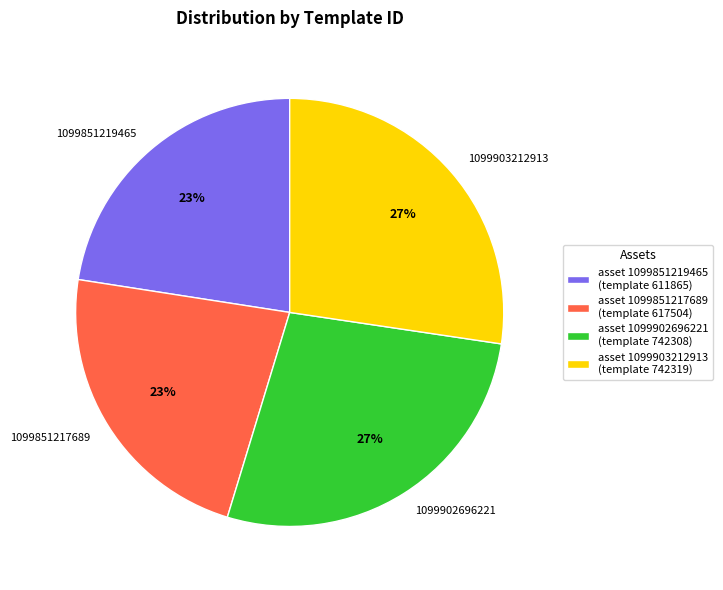

How many segments does this pie chart have?

4